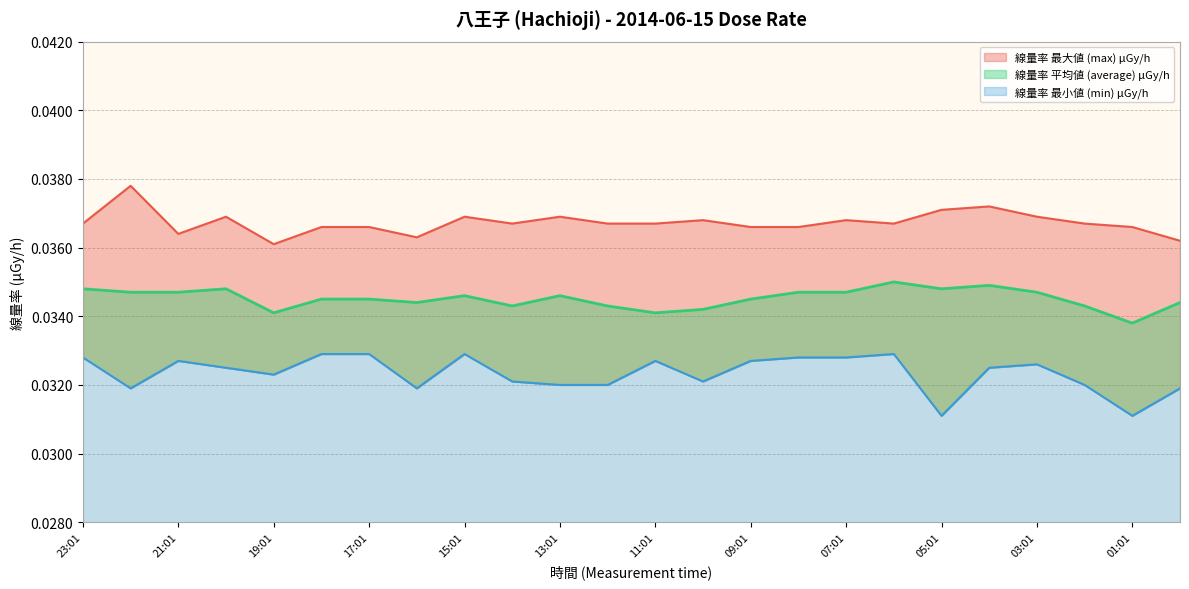

True or false: 線量率 平均値 (average) μGy/h and 線量率 最大値 (max) μGy/h intersect in this chart.

False